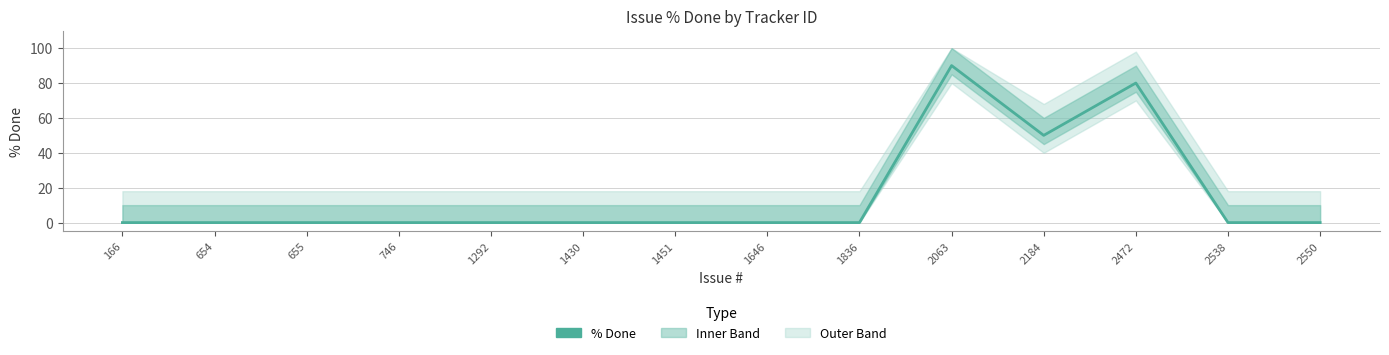

What is the change in value from 1430 to 2472?

+80